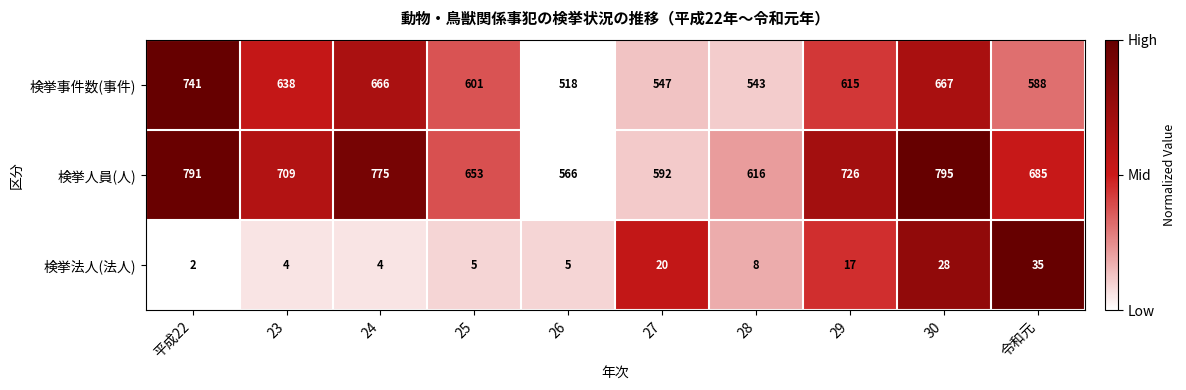

Rank the series by their maximum value, from lowest to highest.

検挙法人(法人), 検挙事件数(事件), 検挙人員(人)